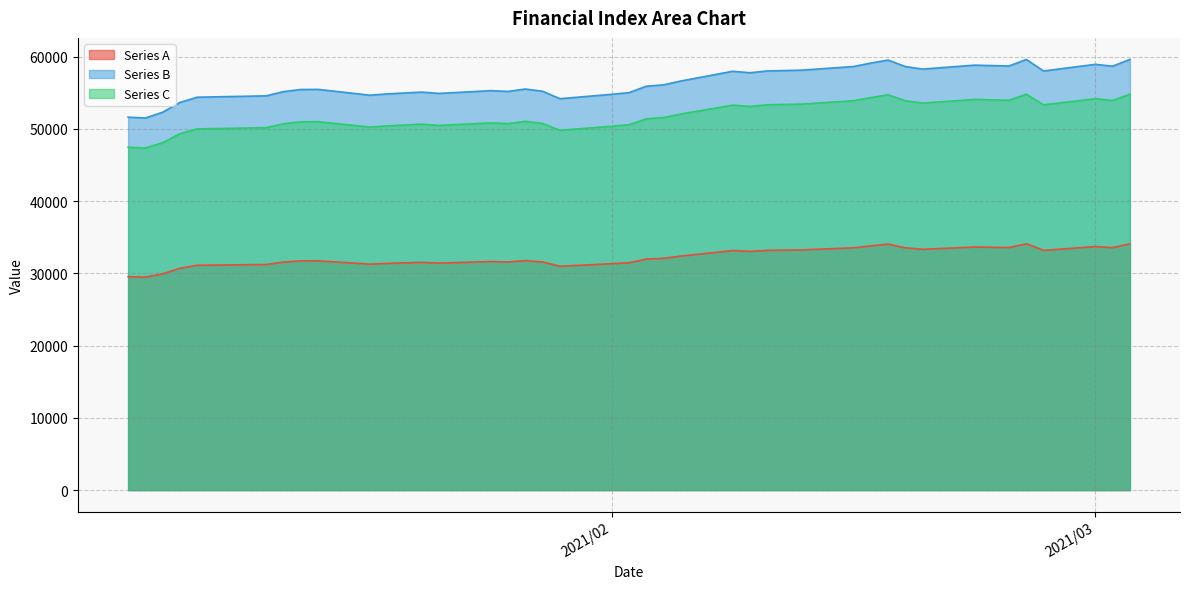

Does the chart display data point markers on the line(s)?

No